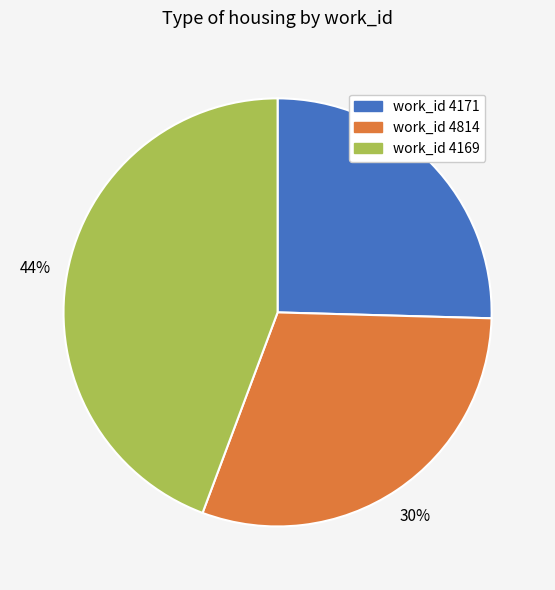

Is there a majority slice in this chart?

No